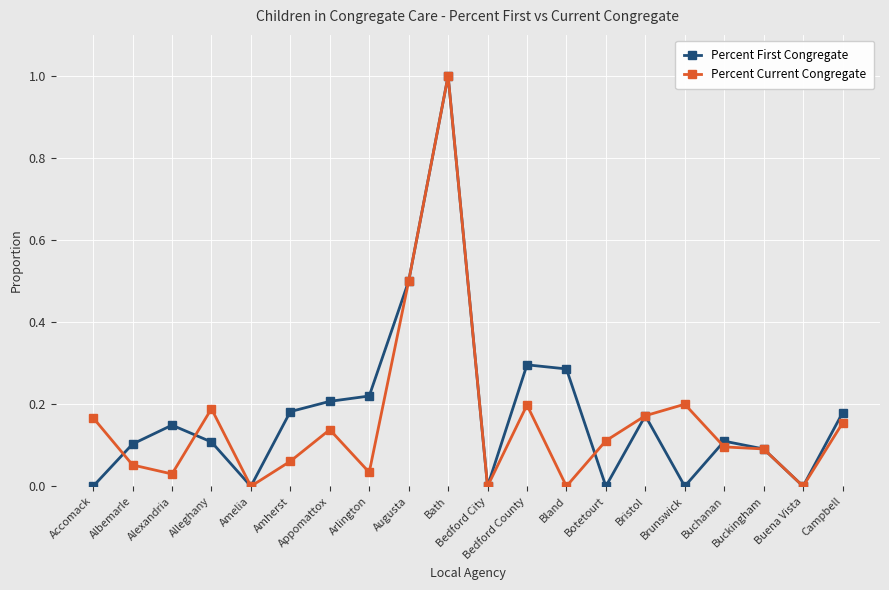

What is the maximum value shown in the chart?

1.0